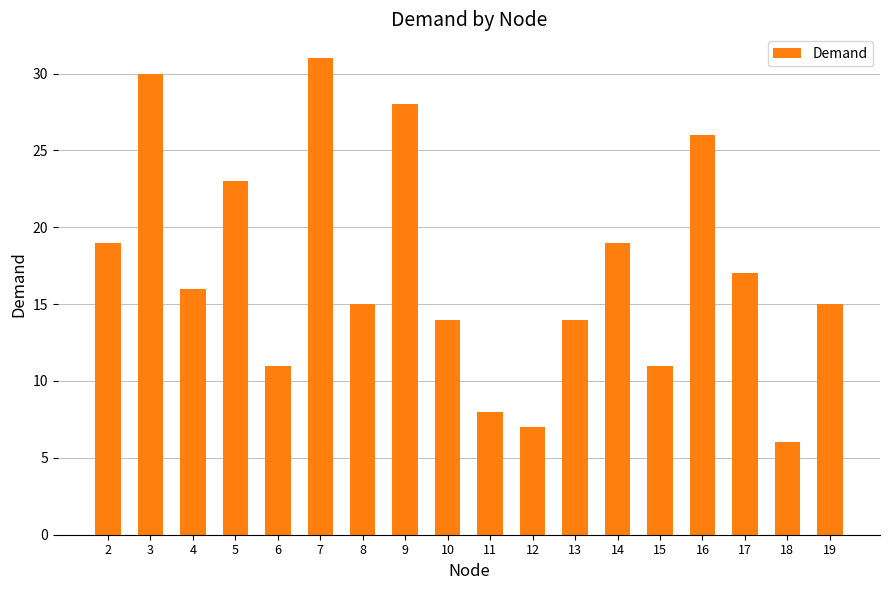

How many categories are shown in the chart?

18